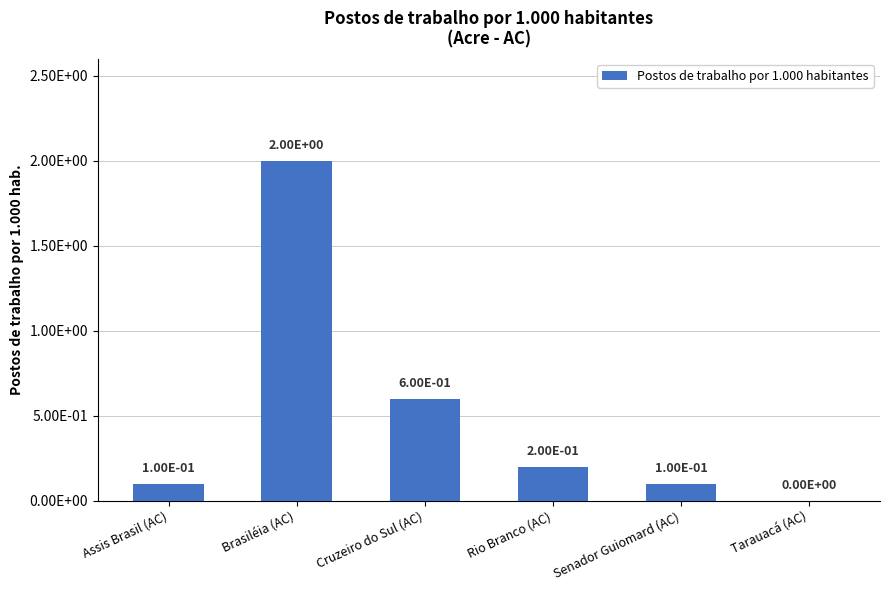

What is the difference between the values at Assis Brasil (AC) and Tarauacá (AC)?

0.1